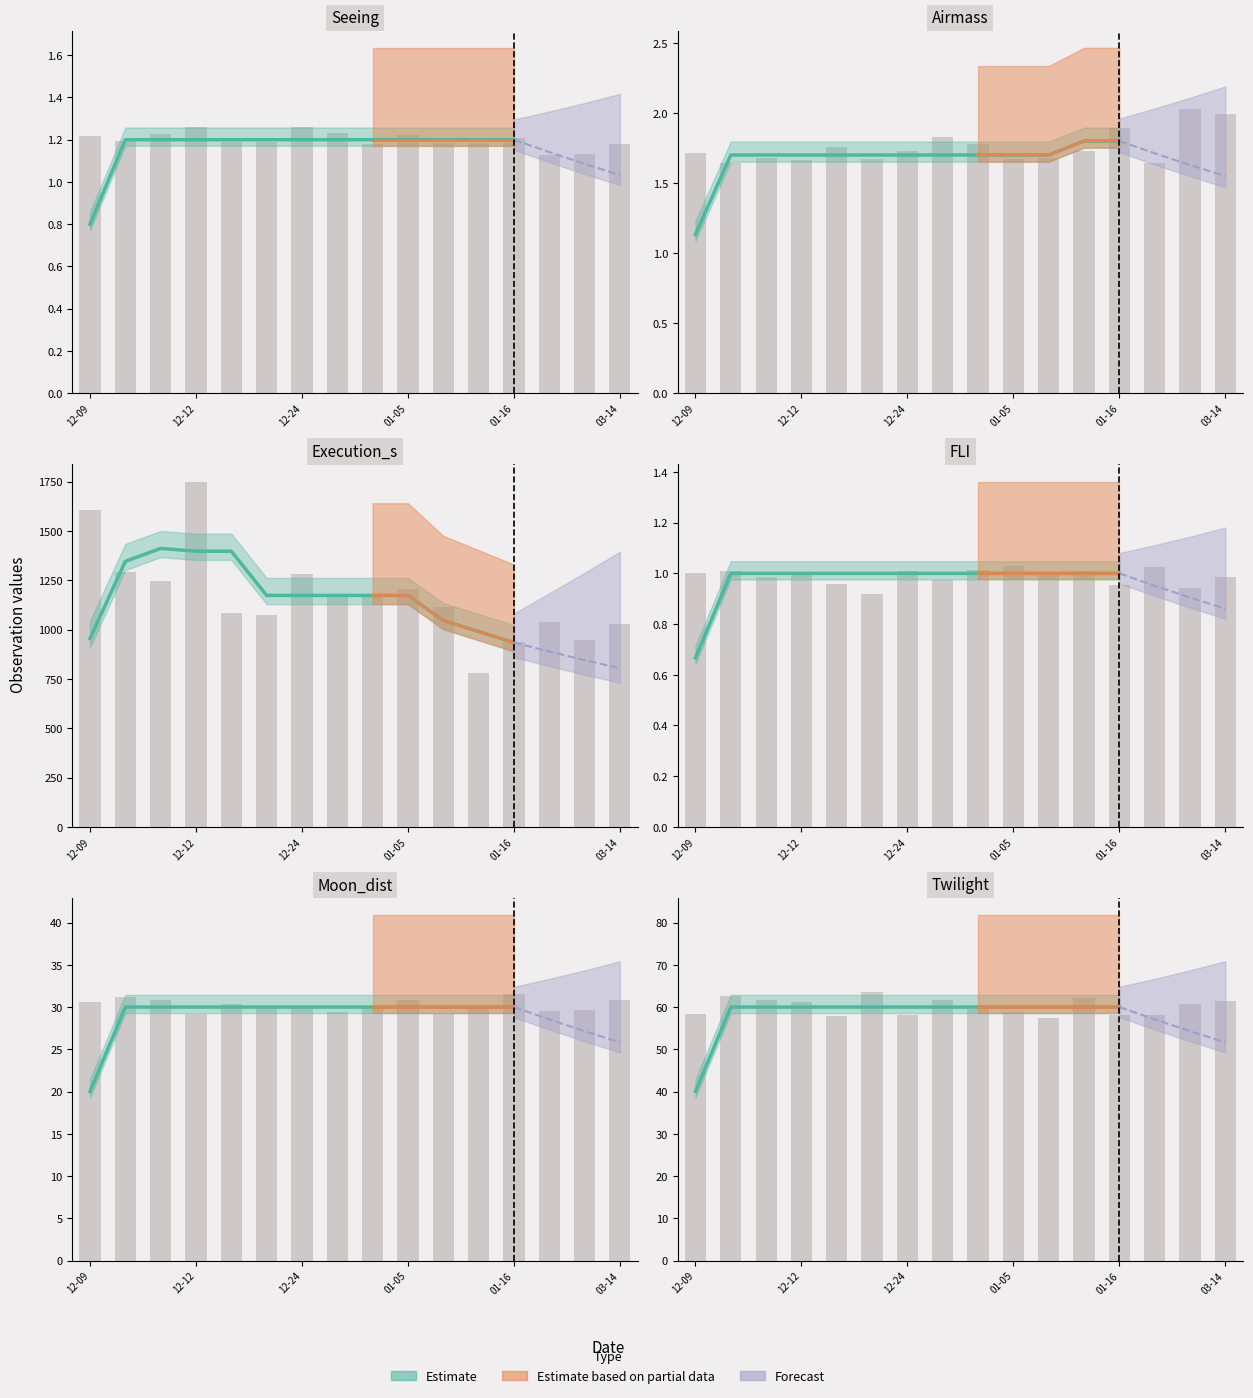

What value does the Moon_dist series have at 2019-12-29?

30.0